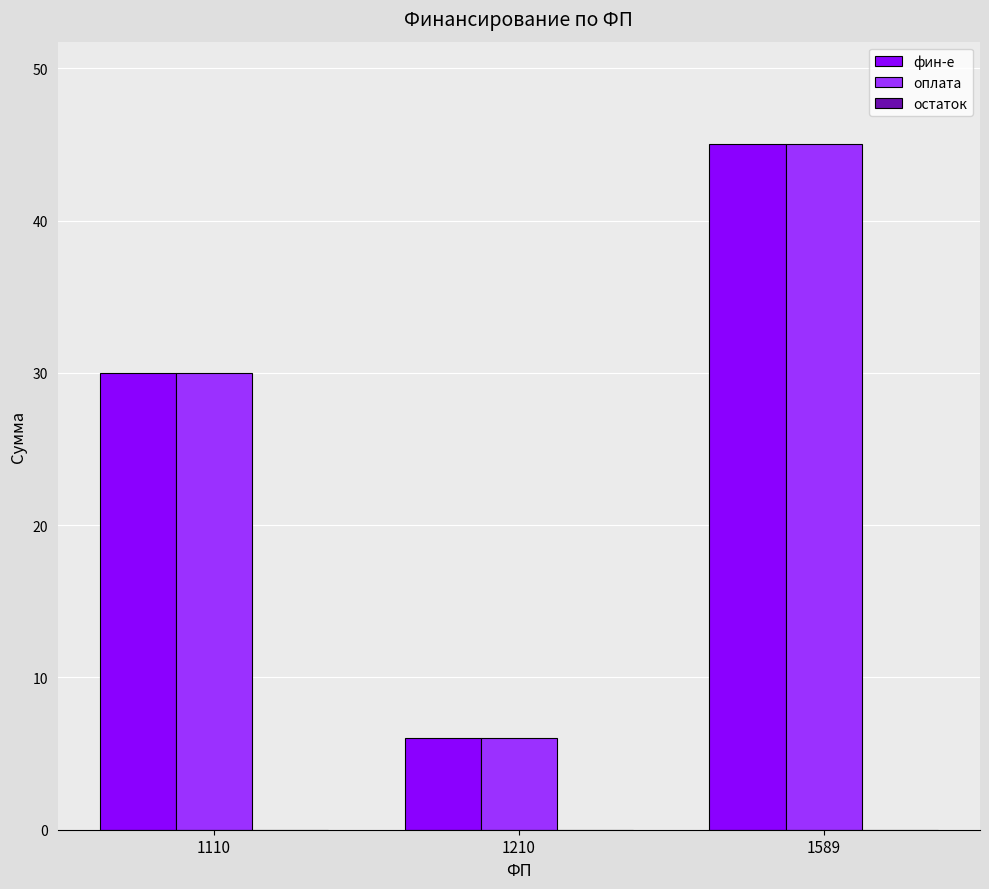

What is the value of the фин-е bar at the 2nd from the left?

6